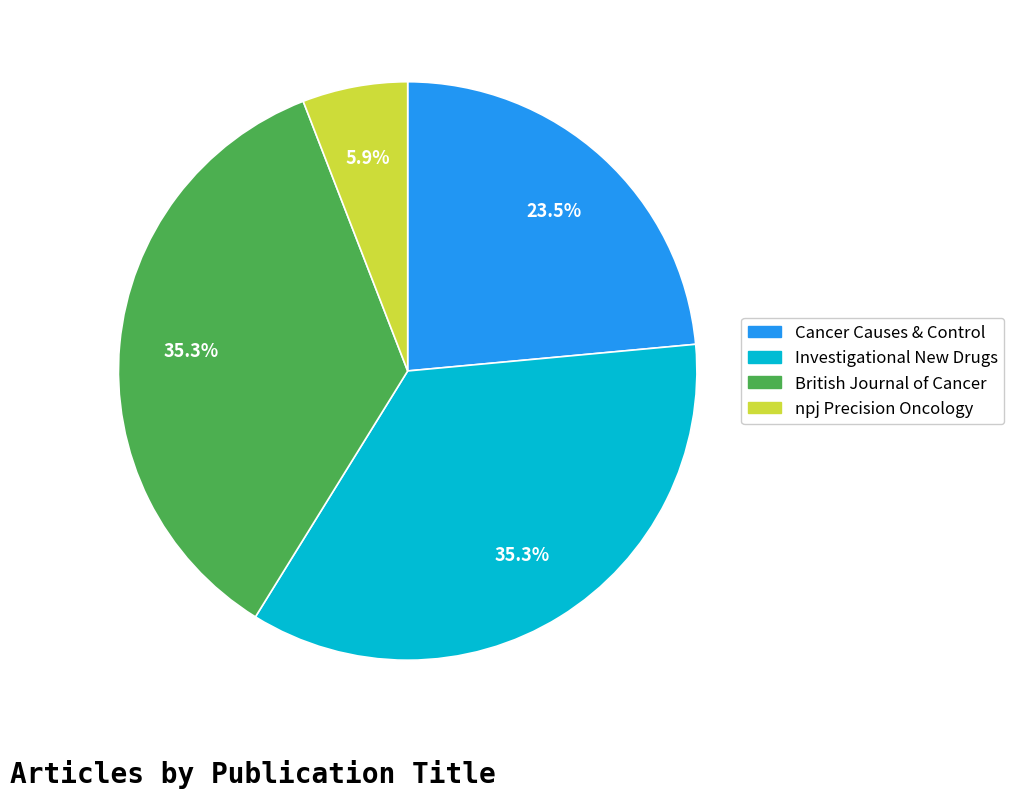

What is the smallest slice in the pie chart?

npj Precision Oncology